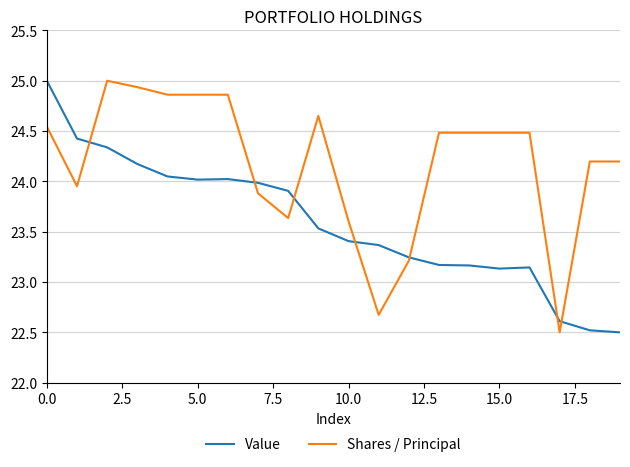

What are all the series names shown in the legend?

Value, Shares / Principal